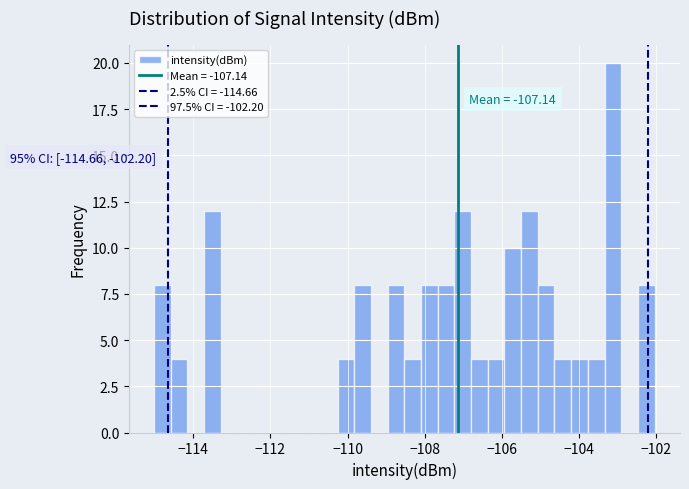

Read against the x-axis, roughly where is the centre of the tallest bar?

-103.2